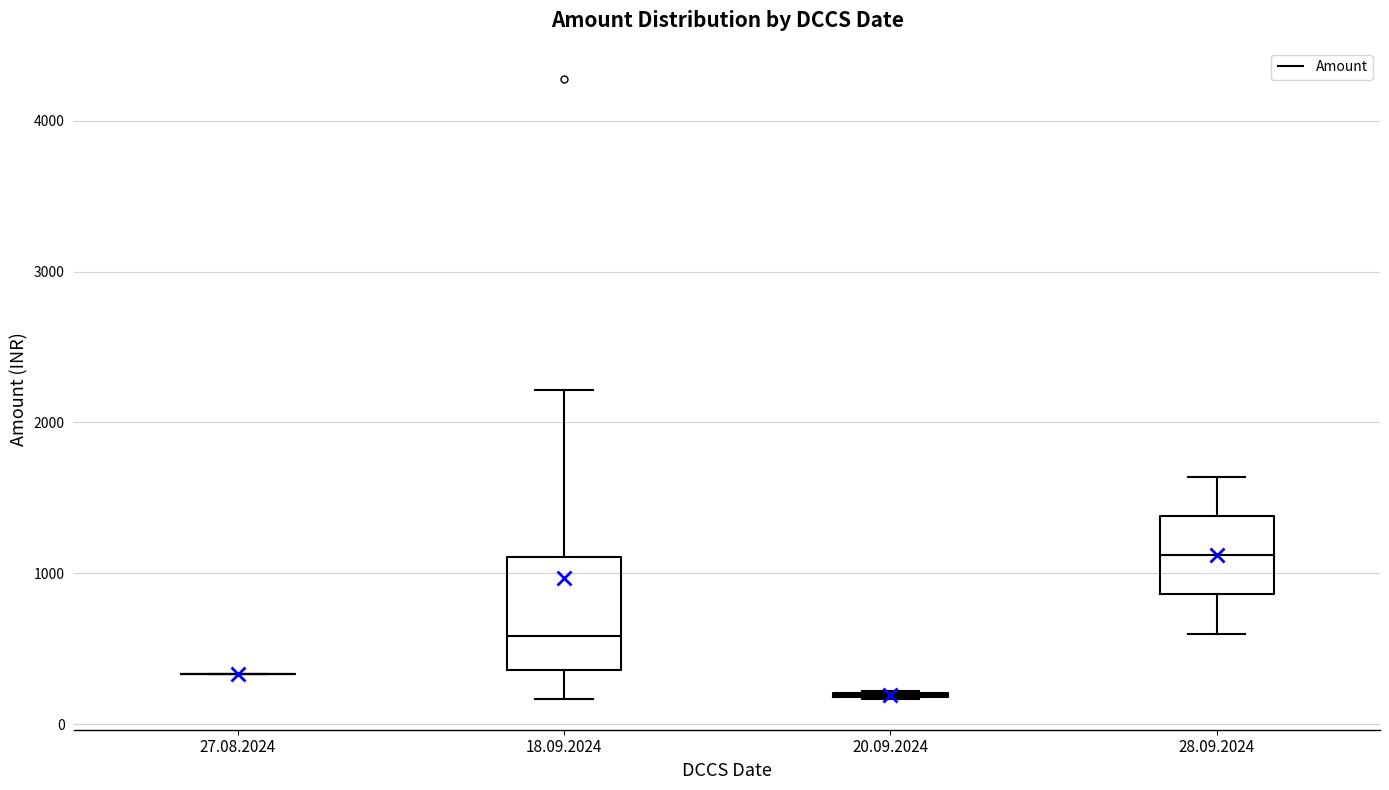

Reading left to right, read every box against the y-axis: the position of its median line, the range the box covers, and the ends of its whiskers. The values are not printed on the chart, so give them approximately, as read against the axis.

27.08.2024: box collapsed to a line at 300, whiskers 300 to 300
18.09.2024: median 600, box 400 to 1100, whiskers 200 to 2200
20.09.2024: box collapsed to a line at 200, whiskers 200 to 200
28.09.2024: median 1100, box 900 to 1400, whiskers 600 to 1600